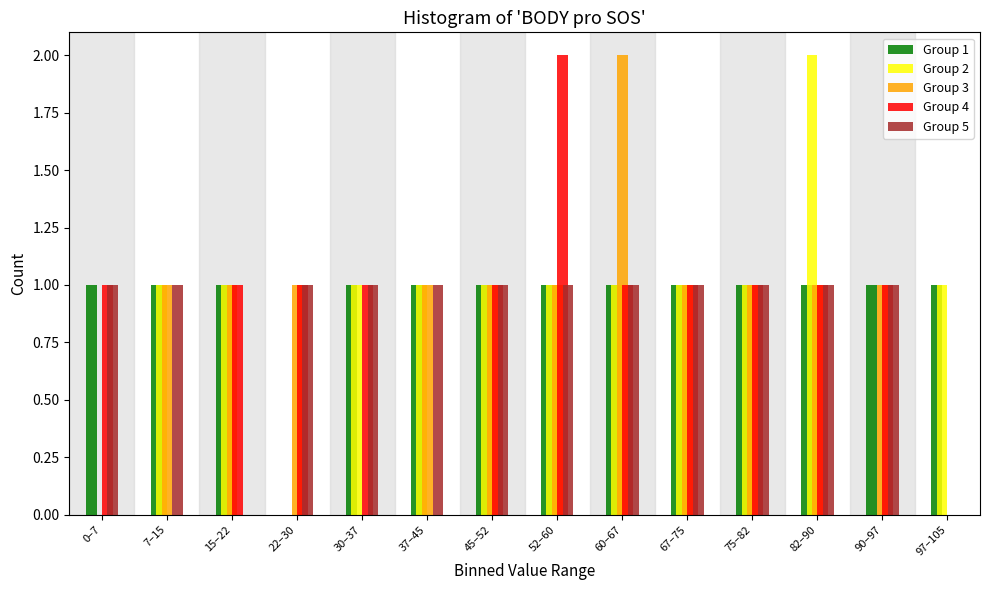

What is the sum of all Group 4 values?

12